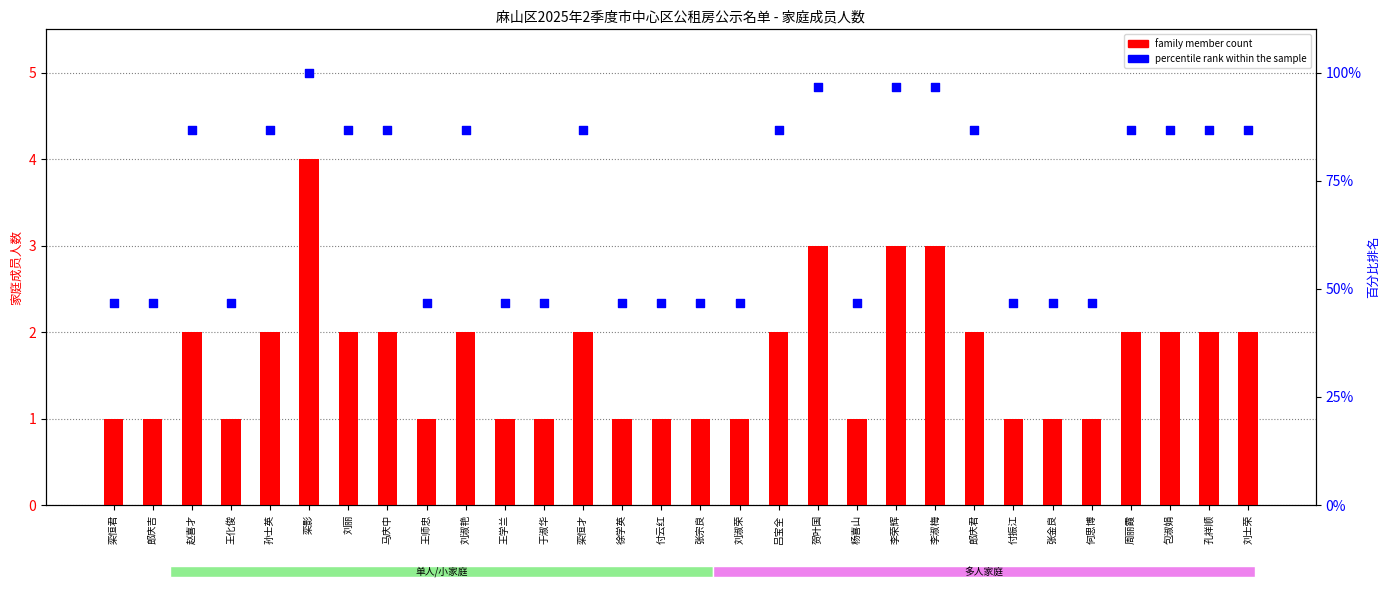

At how many categories does at least one series exceed 53?

16